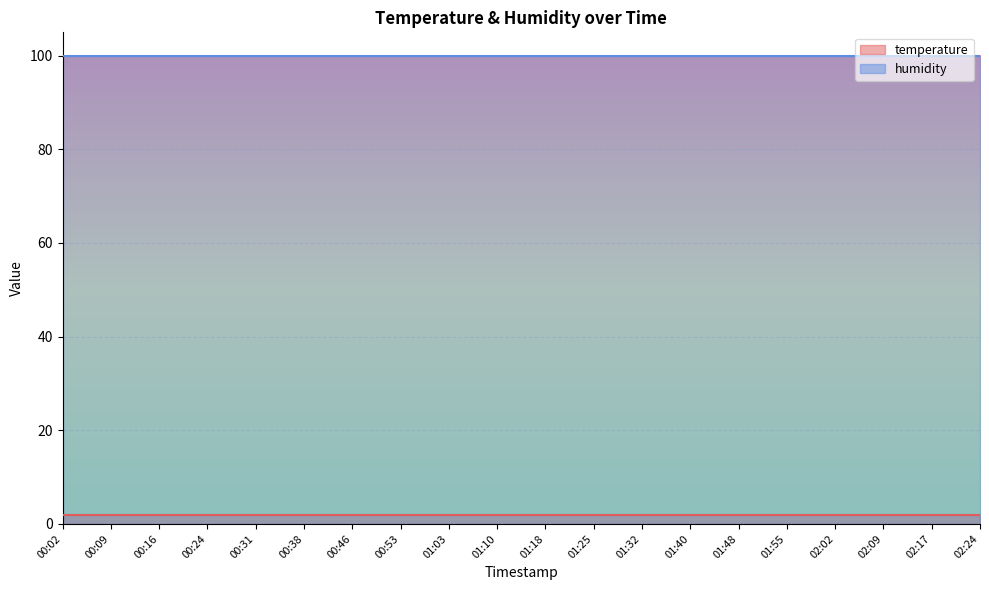

How many lines are shown in the chart?

2